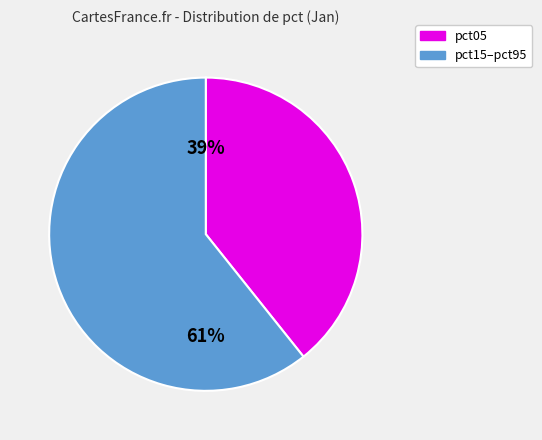

Which slice represents more than half of the pie?

pct15–pct95